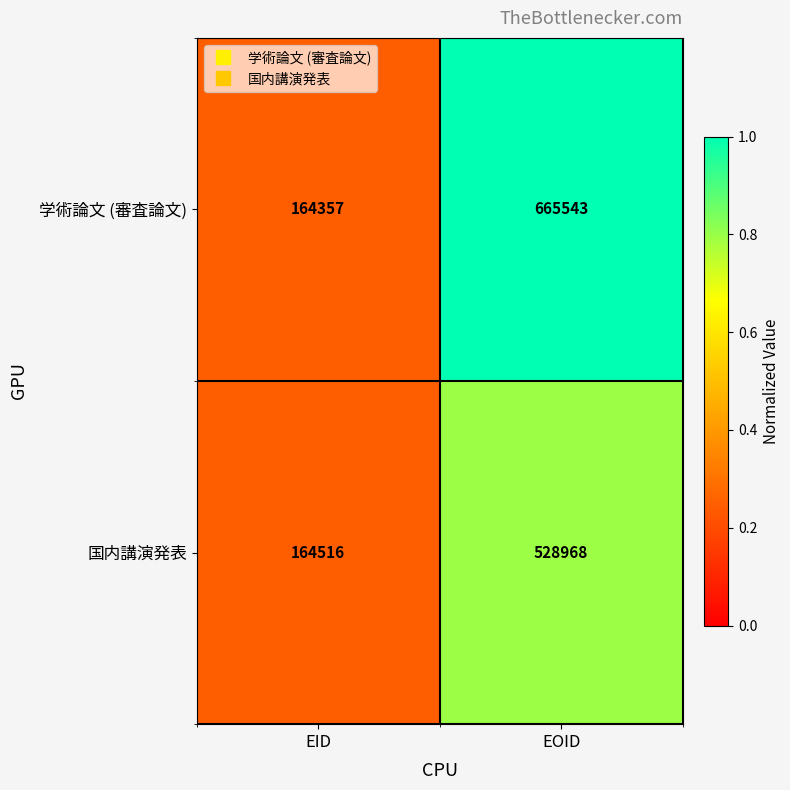

Where is 国内講演発表 nearest to the value 346742?

EID